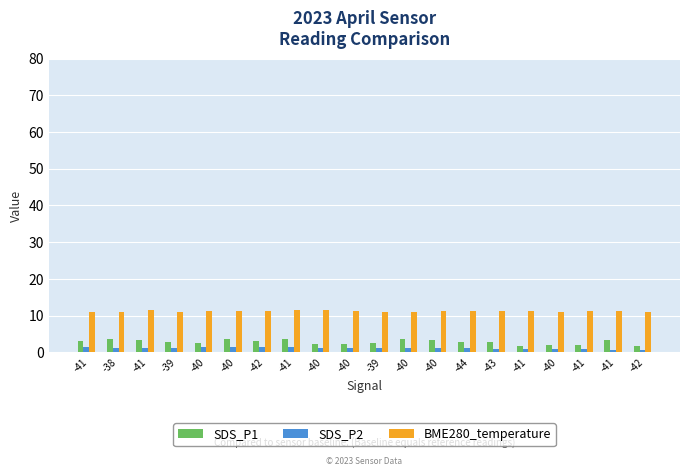

How many groups of bars are there?

20